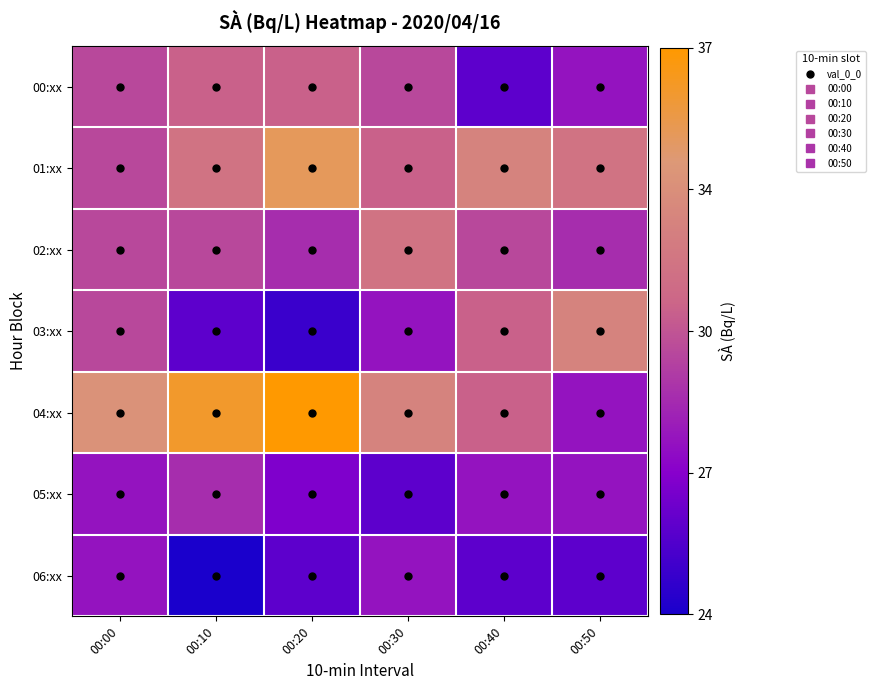

What is the total value across all series at 00:20?

210